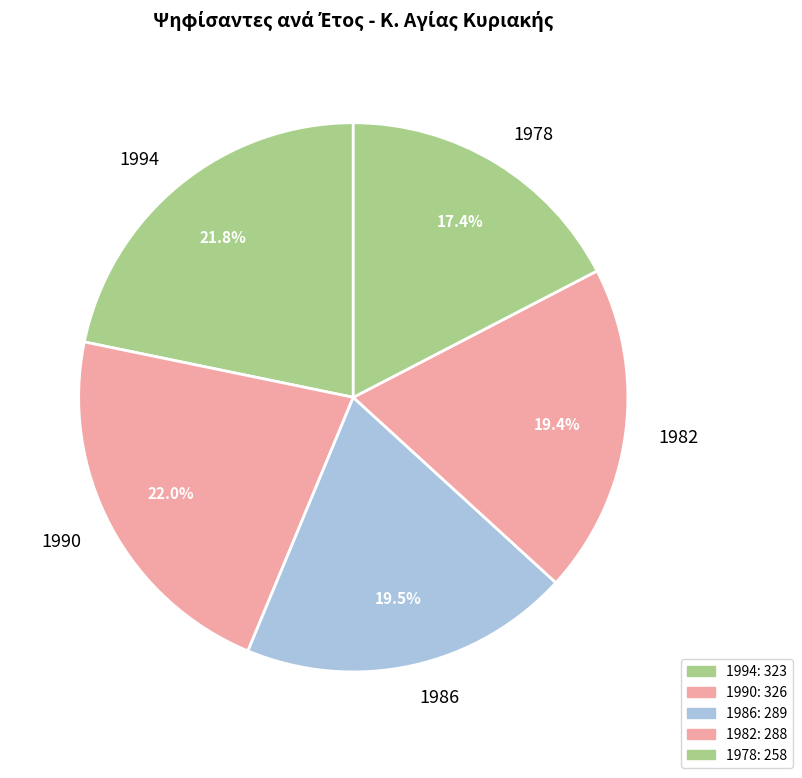

To the nearest percent, what is the difference between the largest and smallest slice percentages?

5%